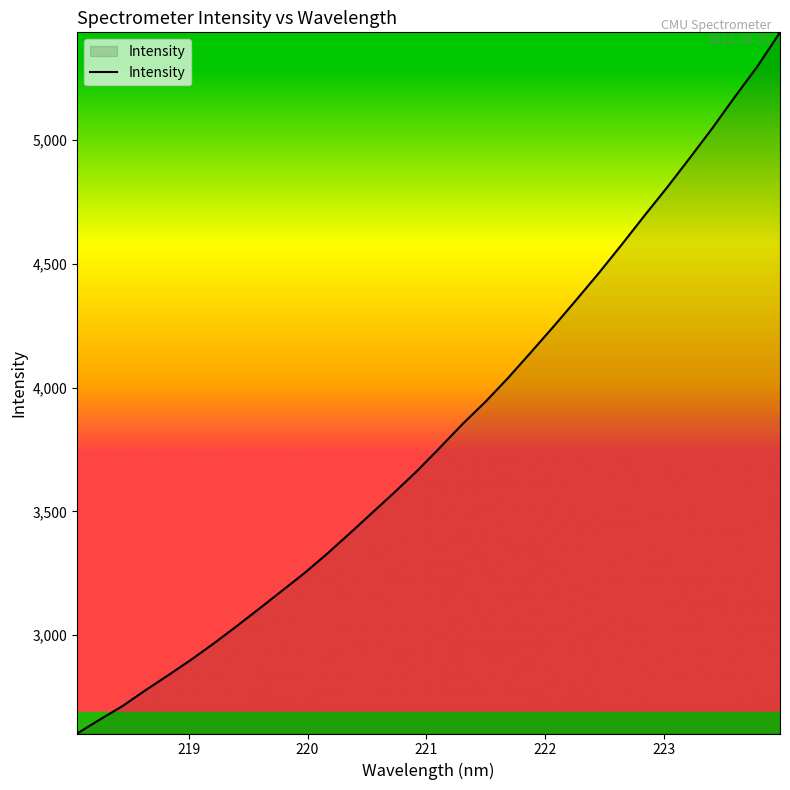

What is the greatest value displayed?

5436.0